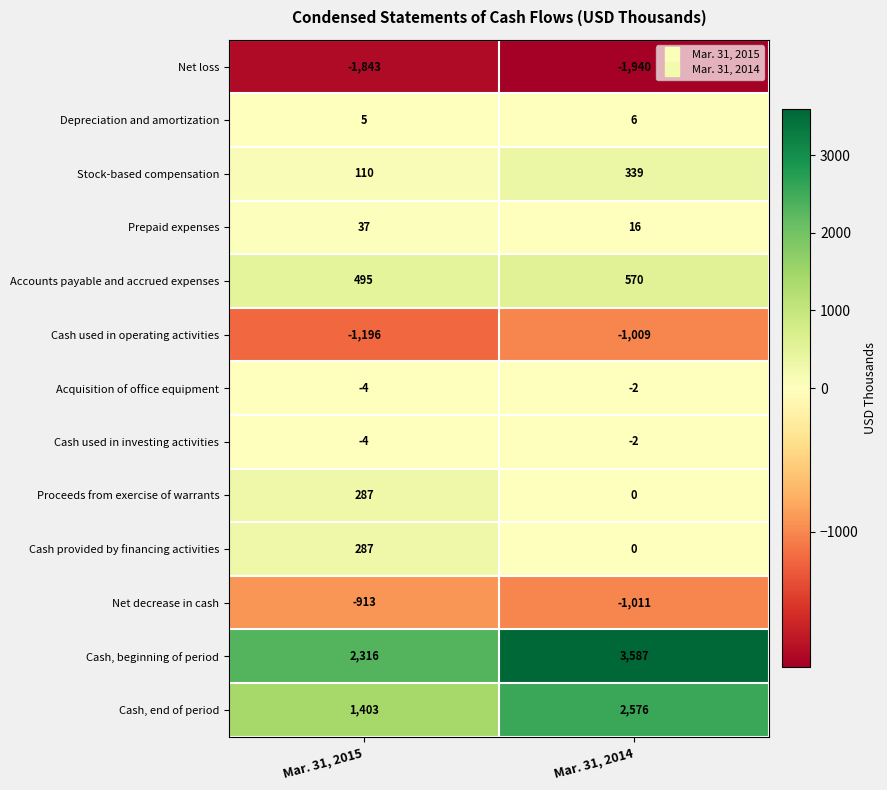

Which series has the largest total across all categories?

Cash, beginning of period